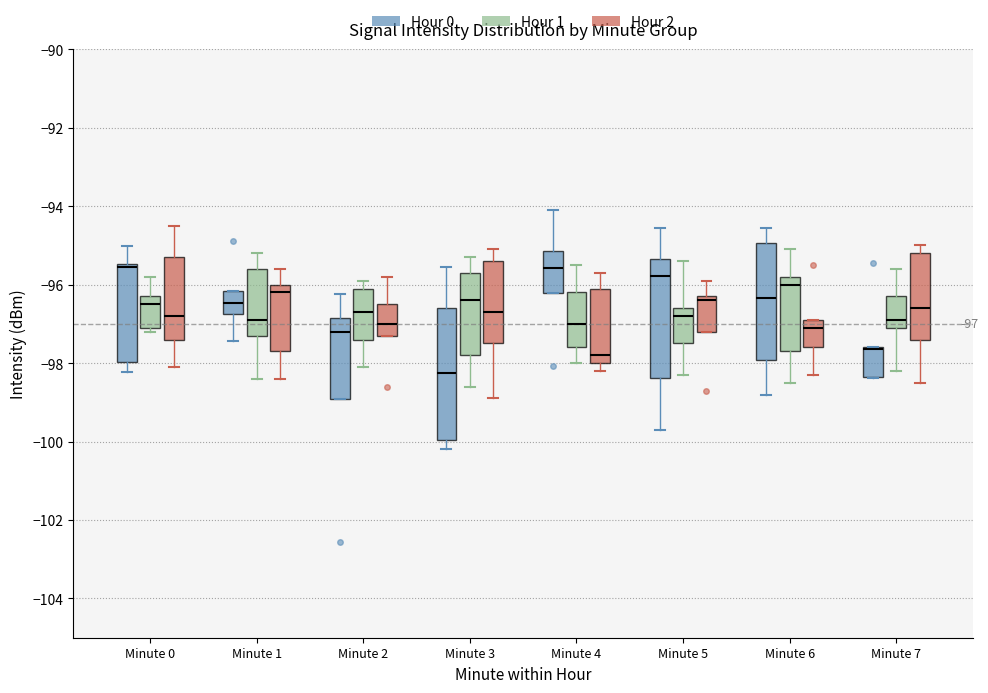

Which box is the tallest, from its lower edge to its upper edge?

Minute 3 (Hour 0)